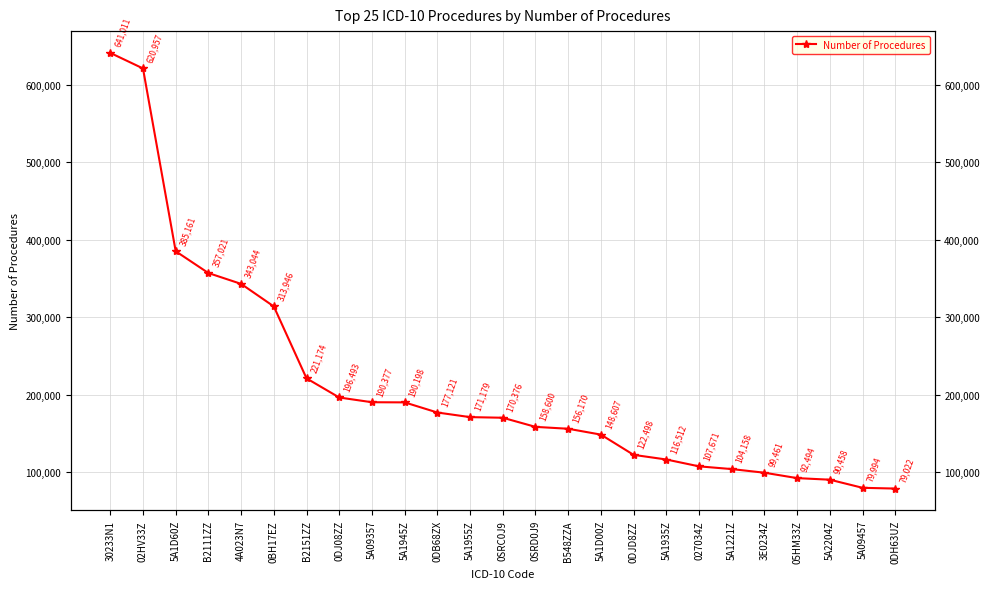

Which category has the lowest value across all series?

0DH63UZ